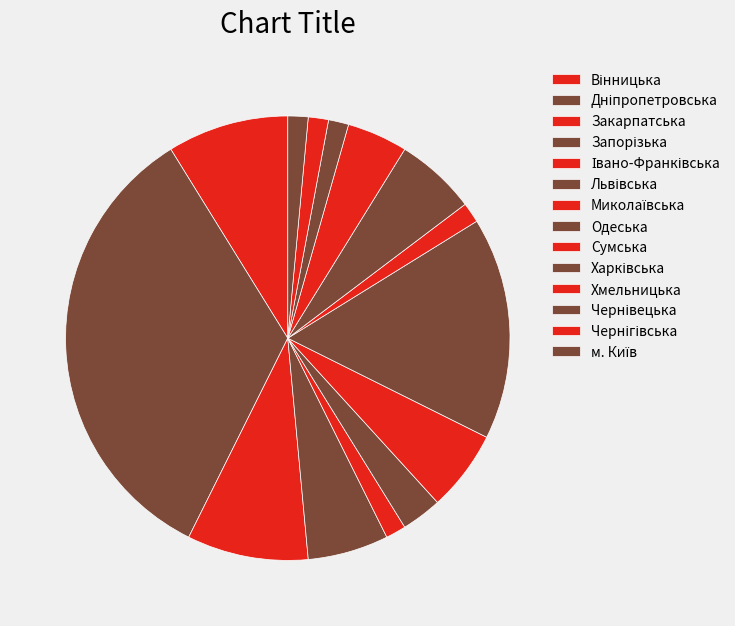

True or false: Сумська accounts for 1% of the total.

True